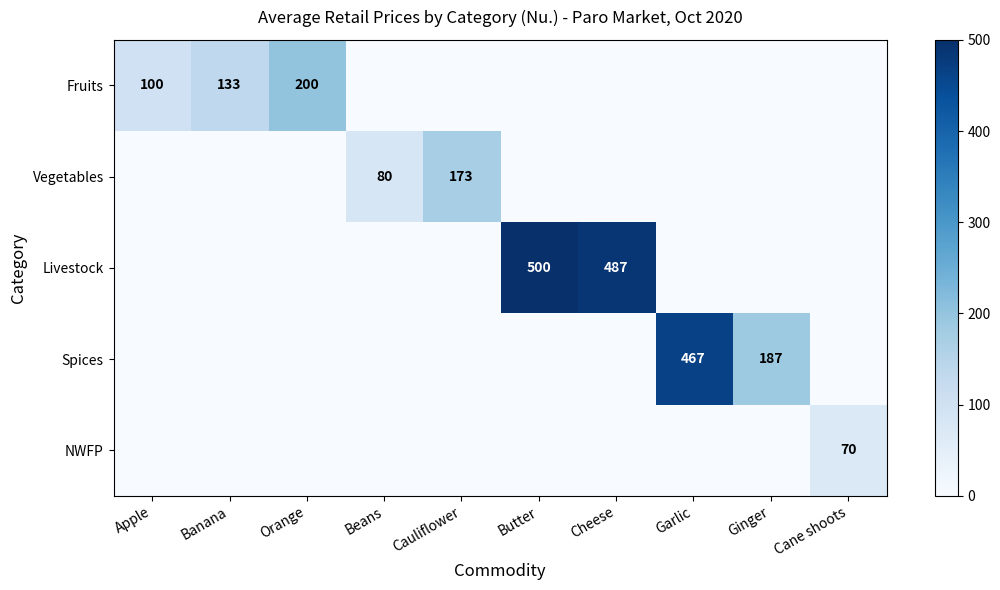

The value of Livestock at Butter is 864. True or false?

False